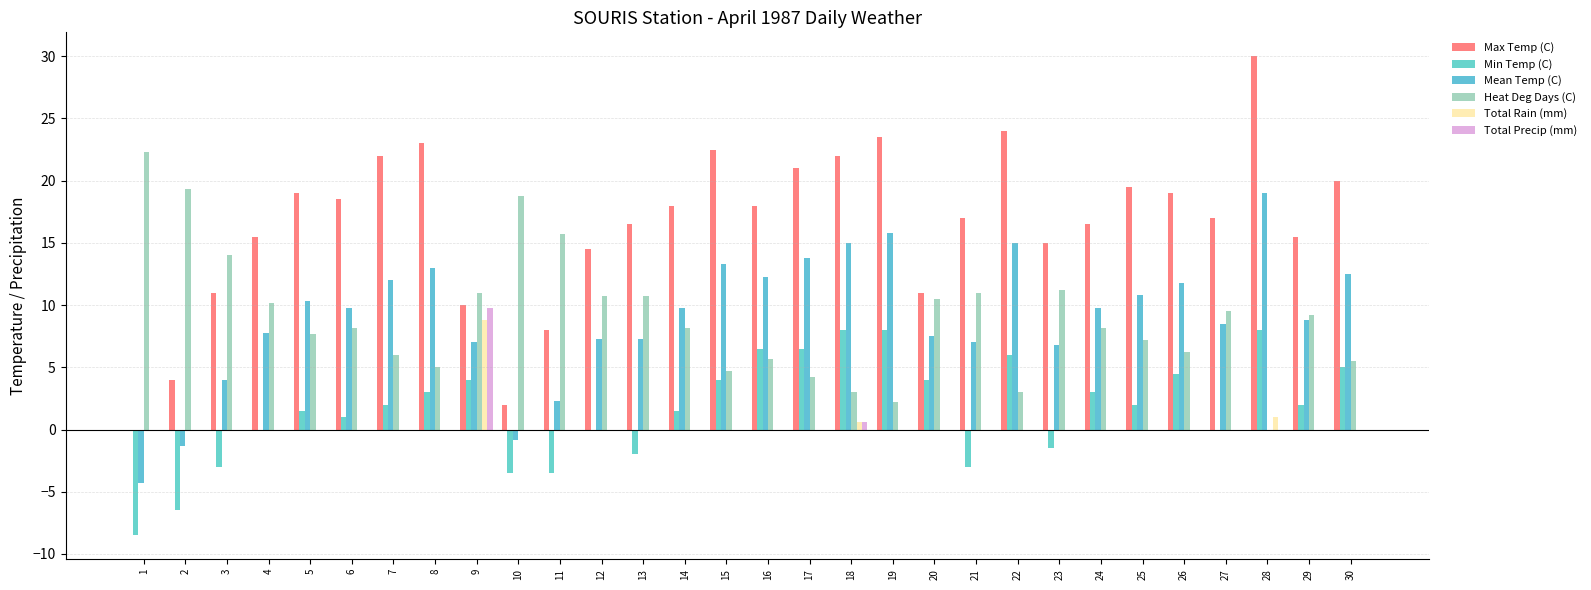

The value of Heat Deg Days (C) at 20 is 10.5. True or false?

True